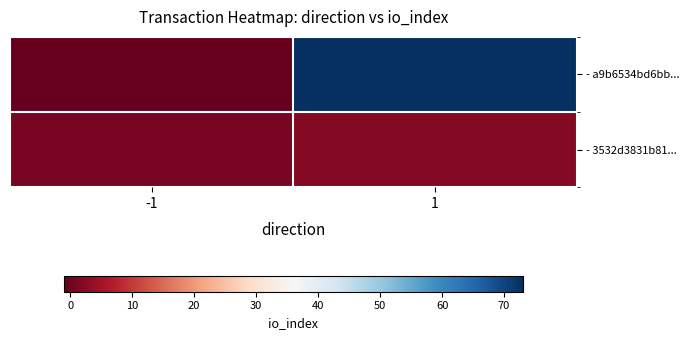

How many series are shown in this chart?

2